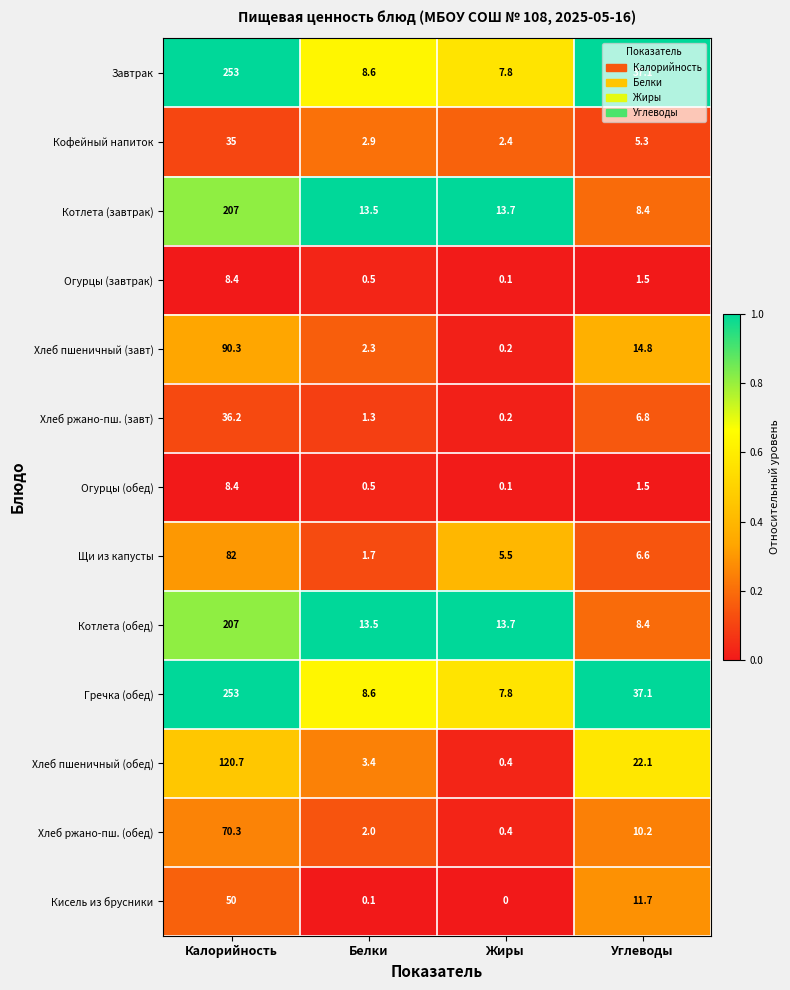

What is the average value of the Хлеб пшеничный (завт) series?

26.9